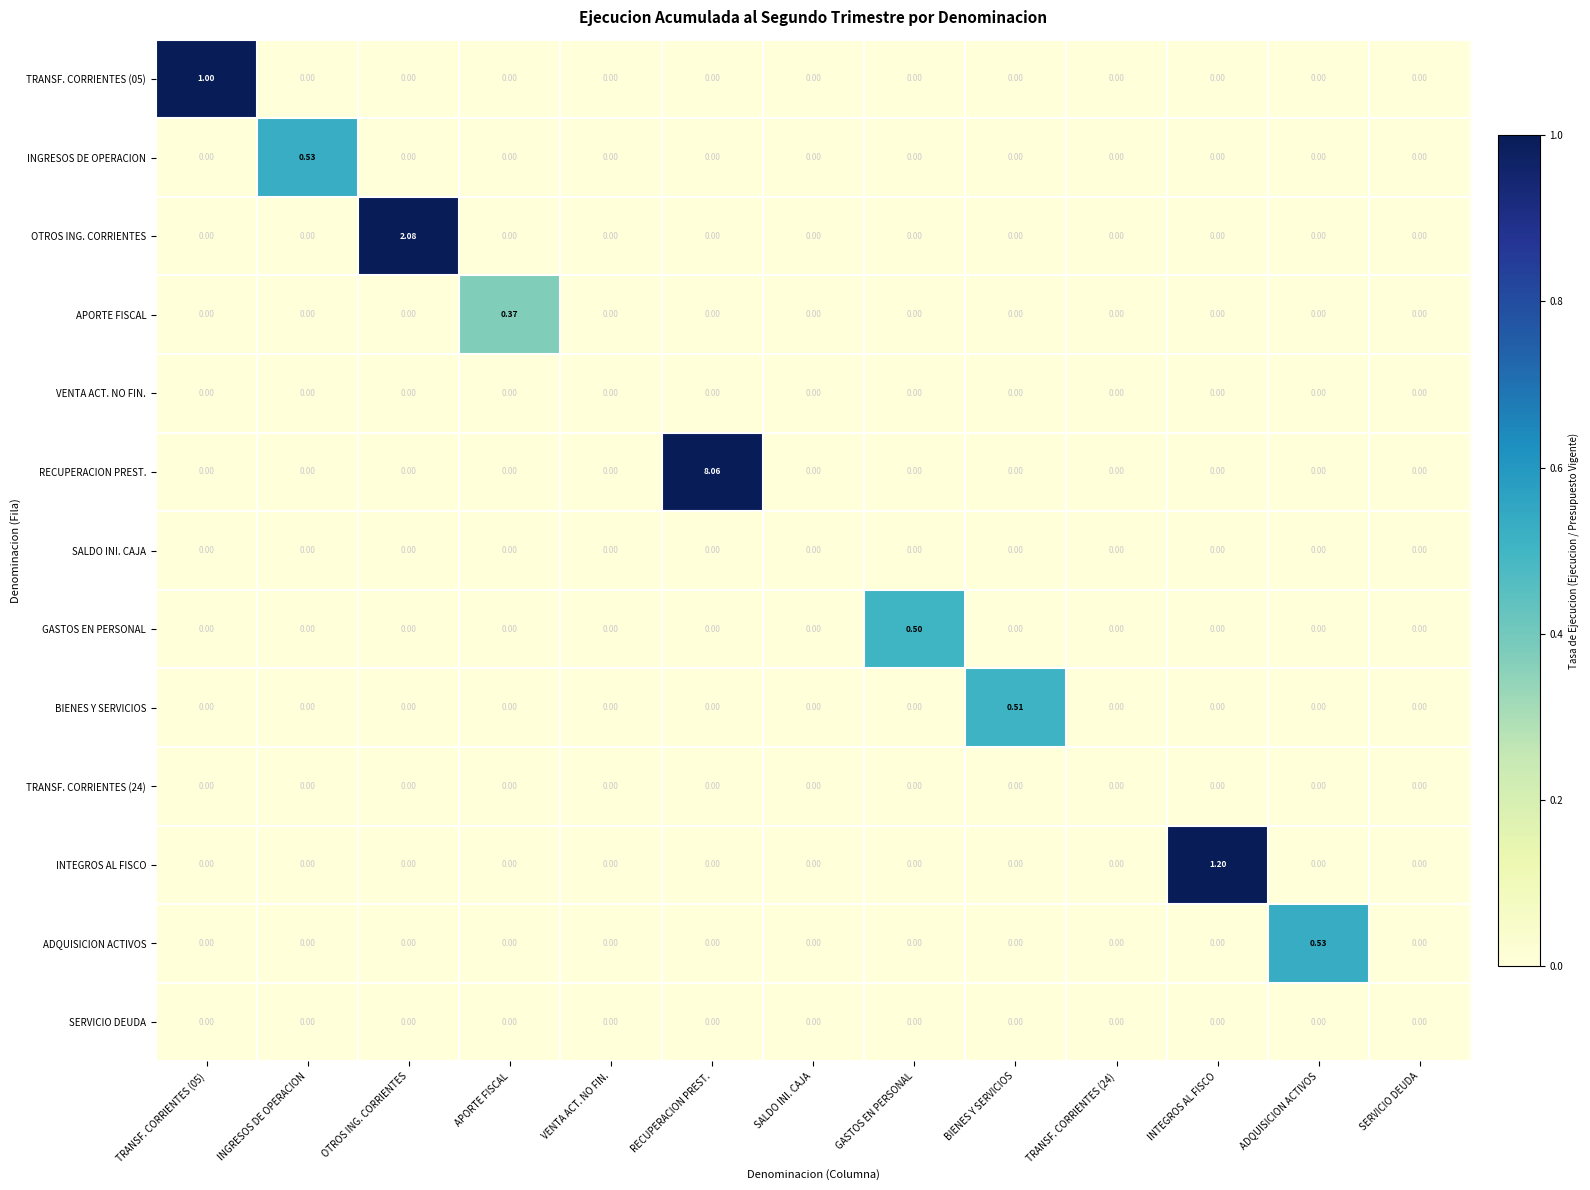

At which category is the sum across all series the highest?

RECUPERACION PREST.